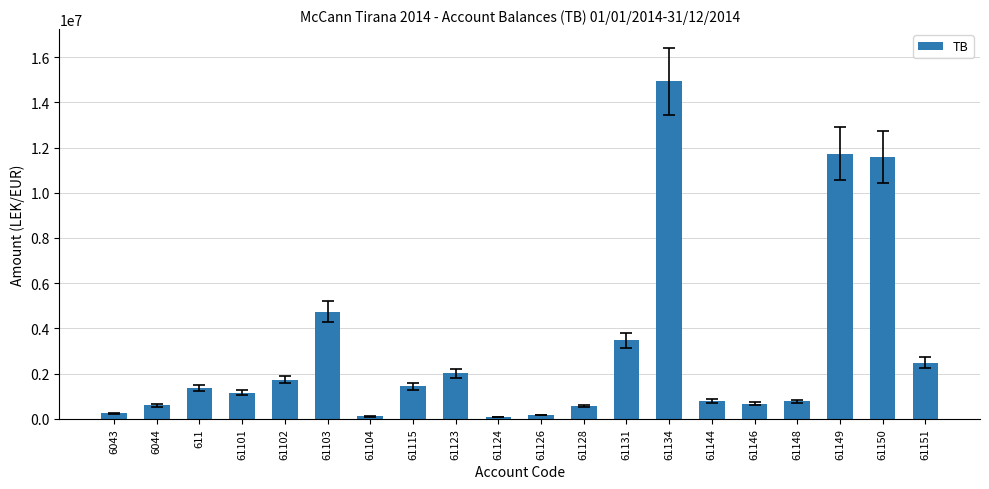

What is the average value?

3027713.3